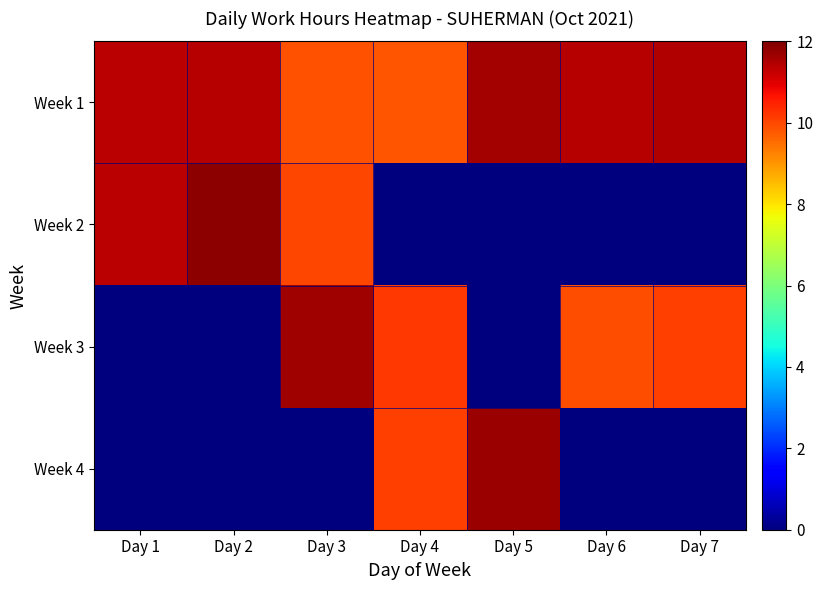

At which category is the sum across all series the highest?

Day 3